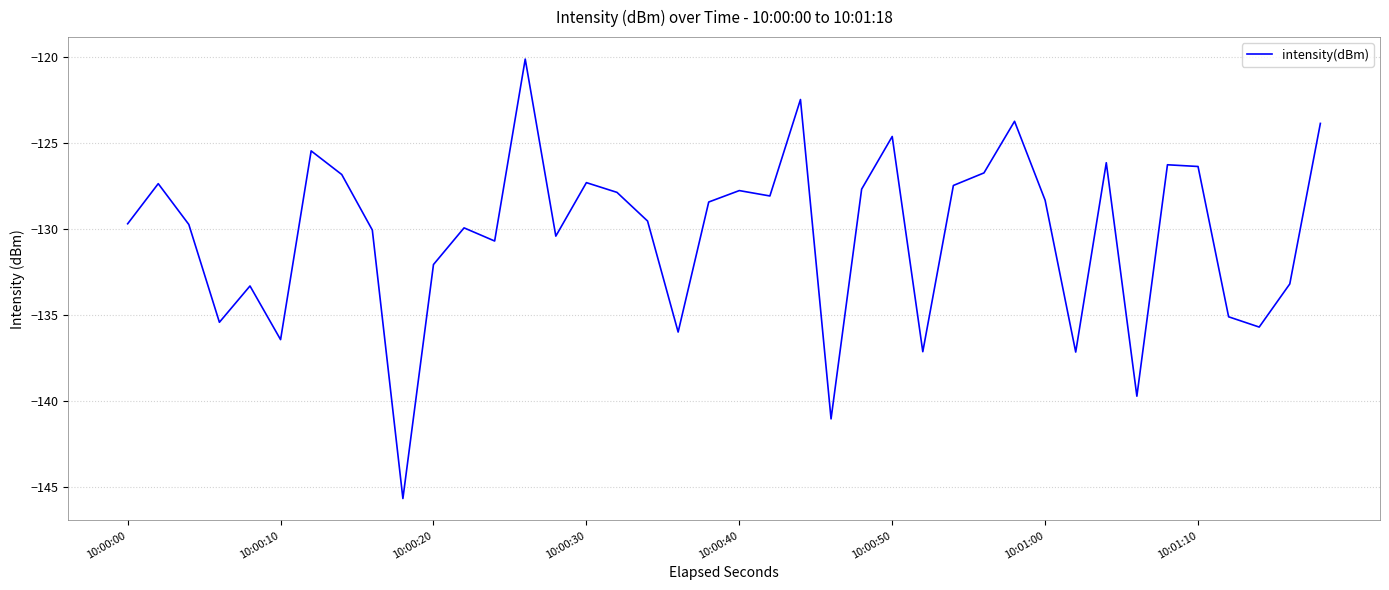

What is the difference between the maximum and minimum values?

25.5